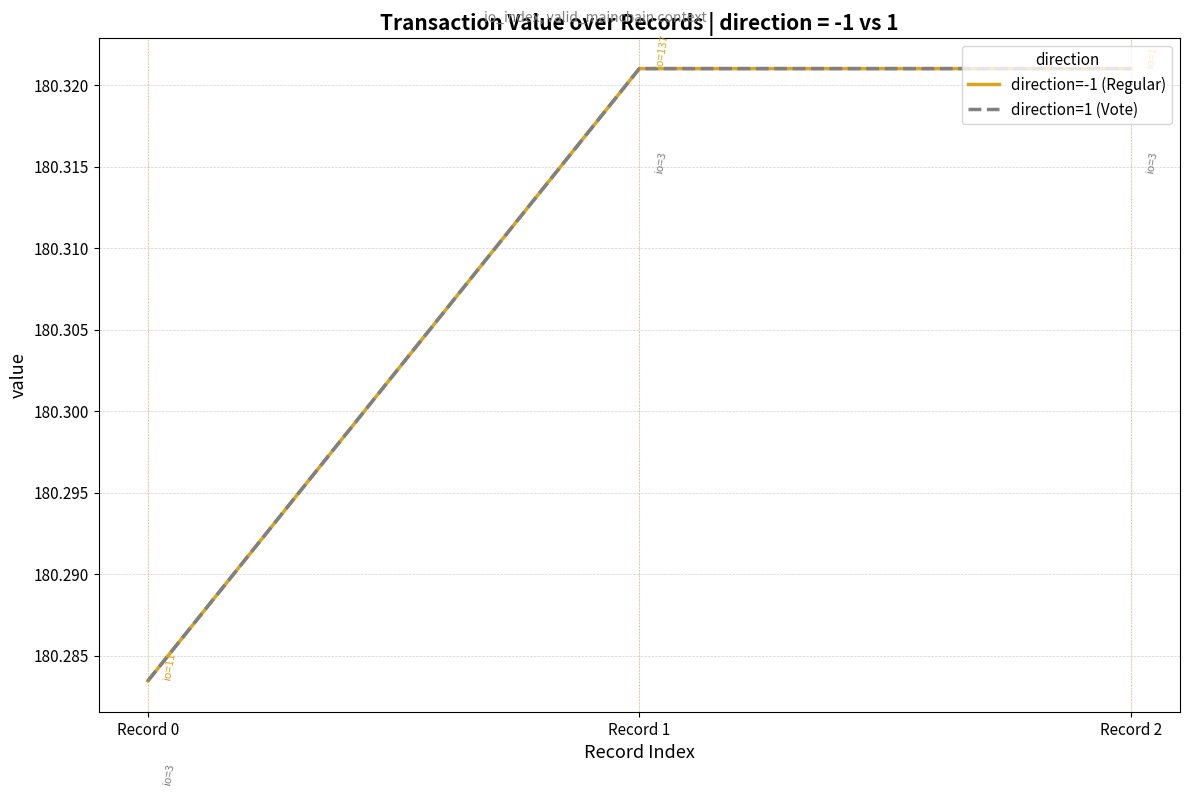

Does the chart have visible grid lines?

Yes